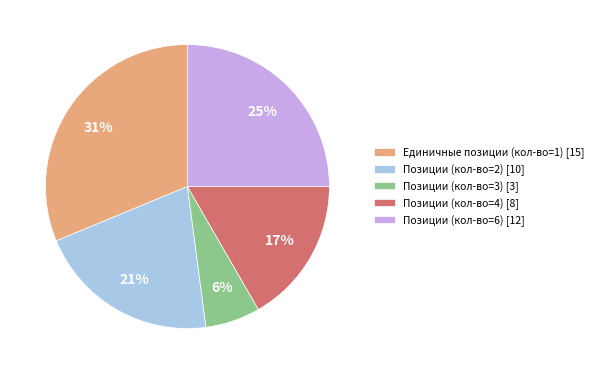

Do Единичные позиции (кол-во=1) [15] and Позиции (кол-во=2) [10] together represent more than half of the pie?

Yes